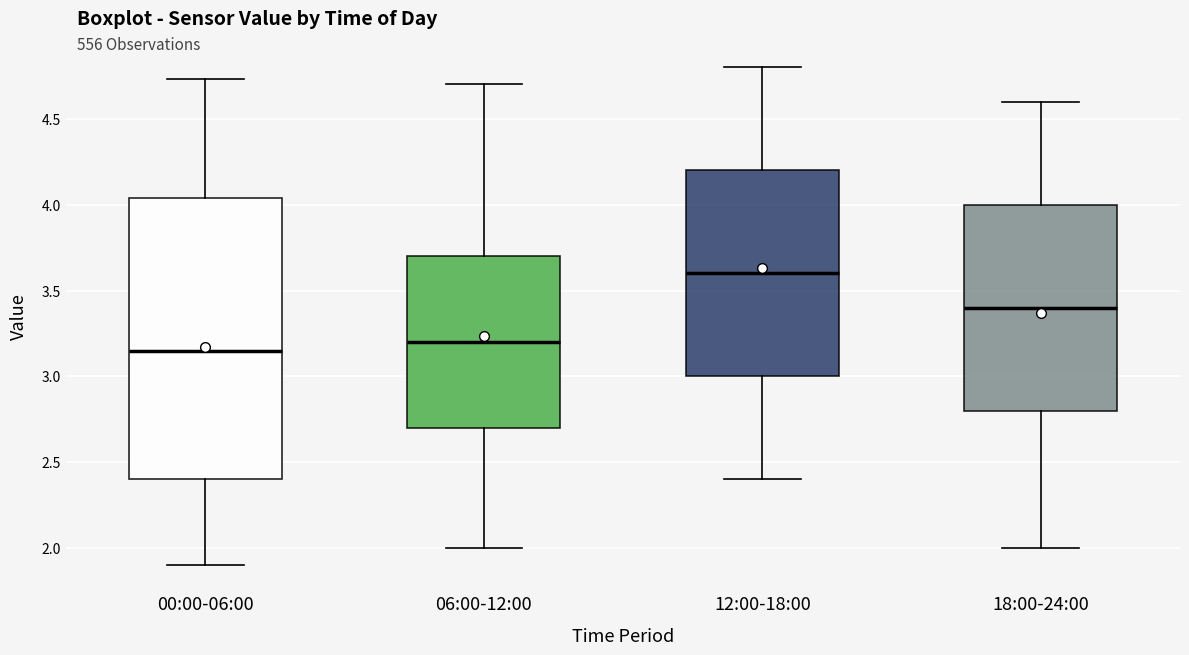

Reading left to right, transcribe this box plot: for each box, give where its median line is, the range the box spans, and where its two whiskers end, as read against the y-axis. The values are not printed on the chart, so give them approximately, as read against the axis.

00:00-06:00: median 3.15, box 2.40 to 4.05, whiskers 1.90 to 4.75
06:00-12:00: median 3.20, box 2.70 to 3.70, whiskers 2.00 to 4.70
12:00-18:00: median 3.60, box 3.00 to 4.20, whiskers 2.40 to 4.80
18:00-24:00: median 3.40, box 2.80 to 4.00, whiskers 2.00 to 4.60